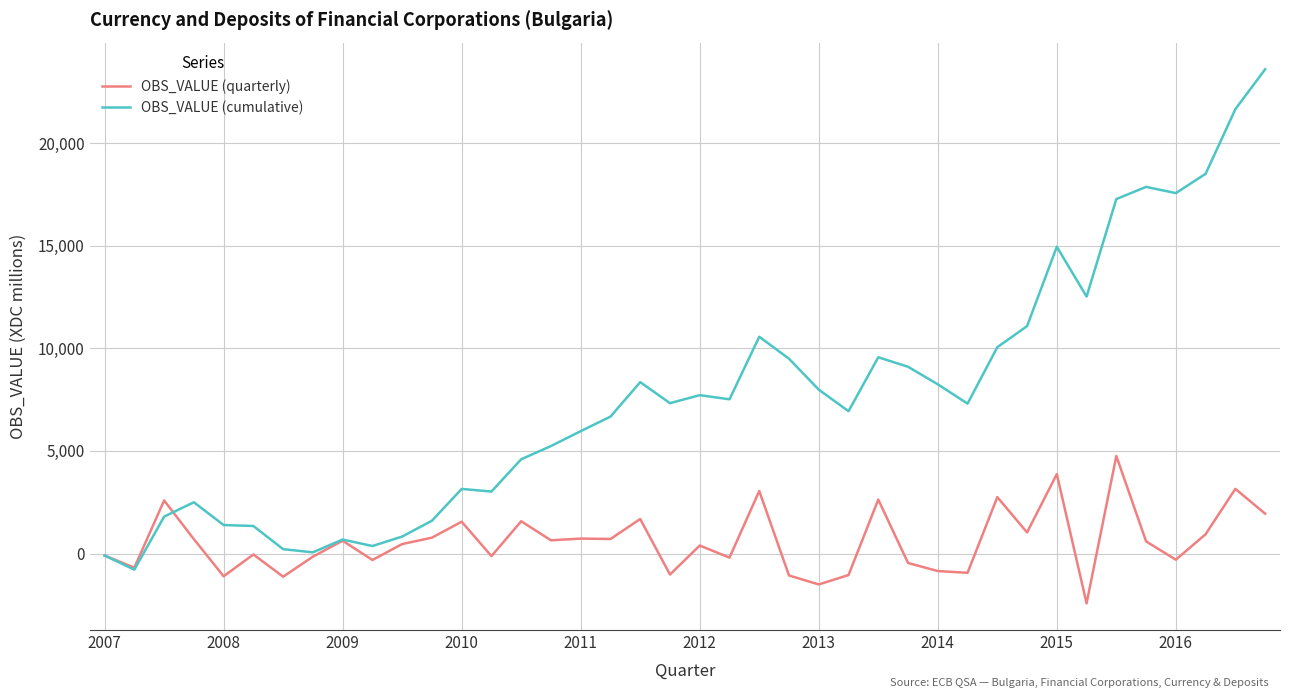

What is the highest value of the OBS_VALUE (quarterly) series?

4752